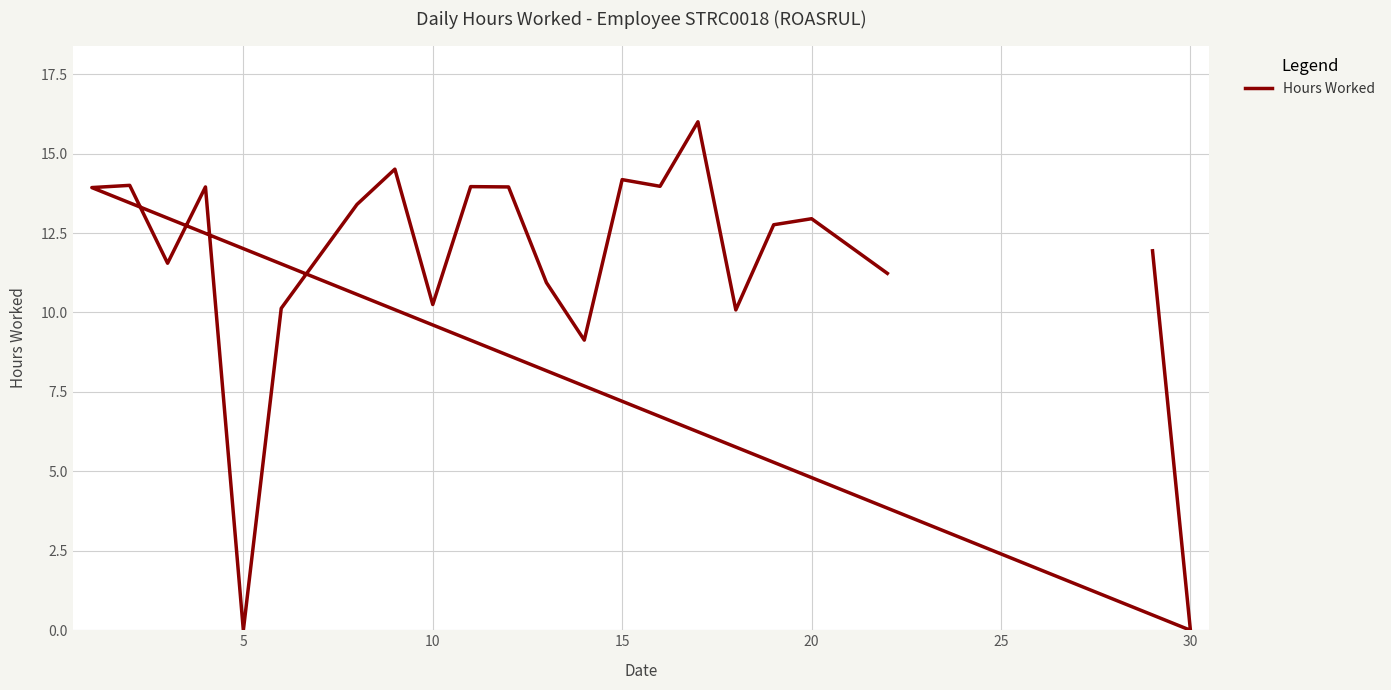

How many distinct data groups are displayed?

1